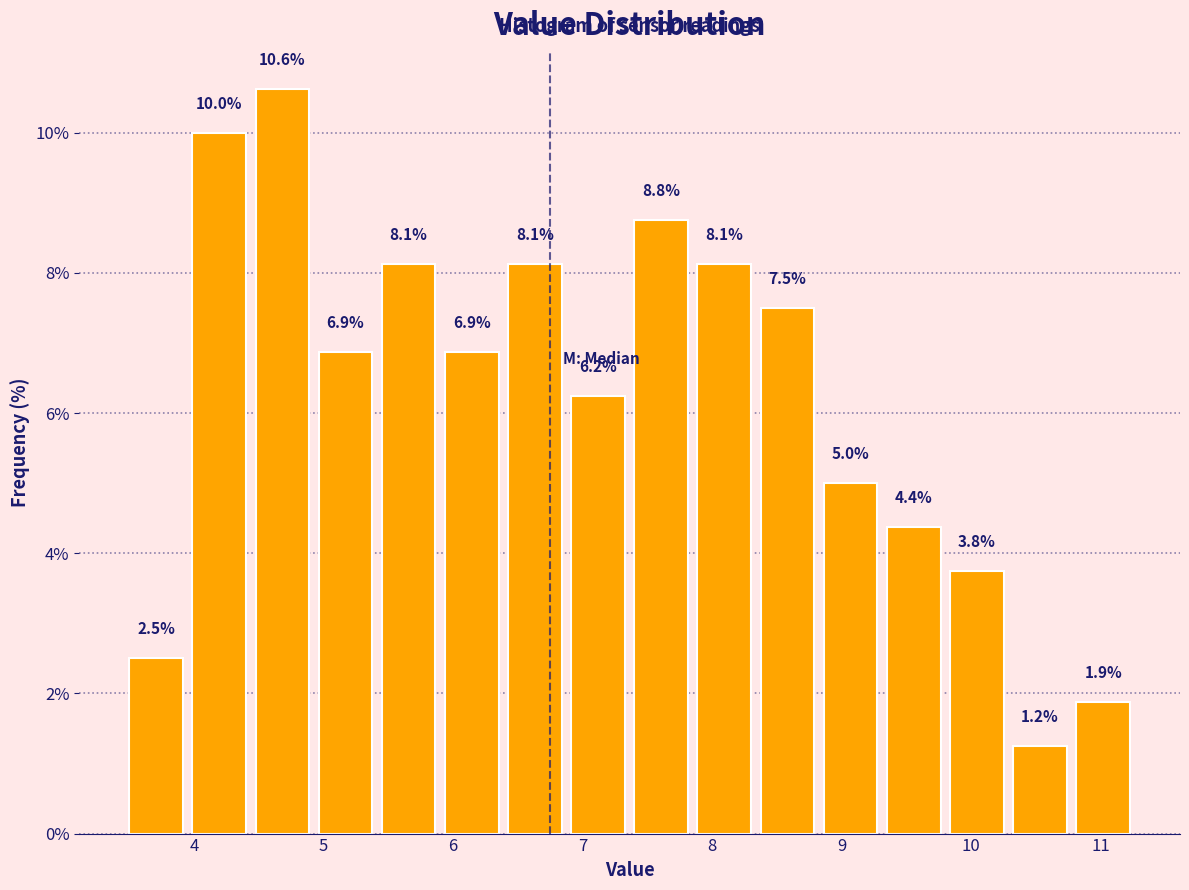

How tall is the bar that spans 5.5 to 5.9 on the x-axis? The bar edges are not printed on the chart, so give them approximately, as read against the axis.

8.1